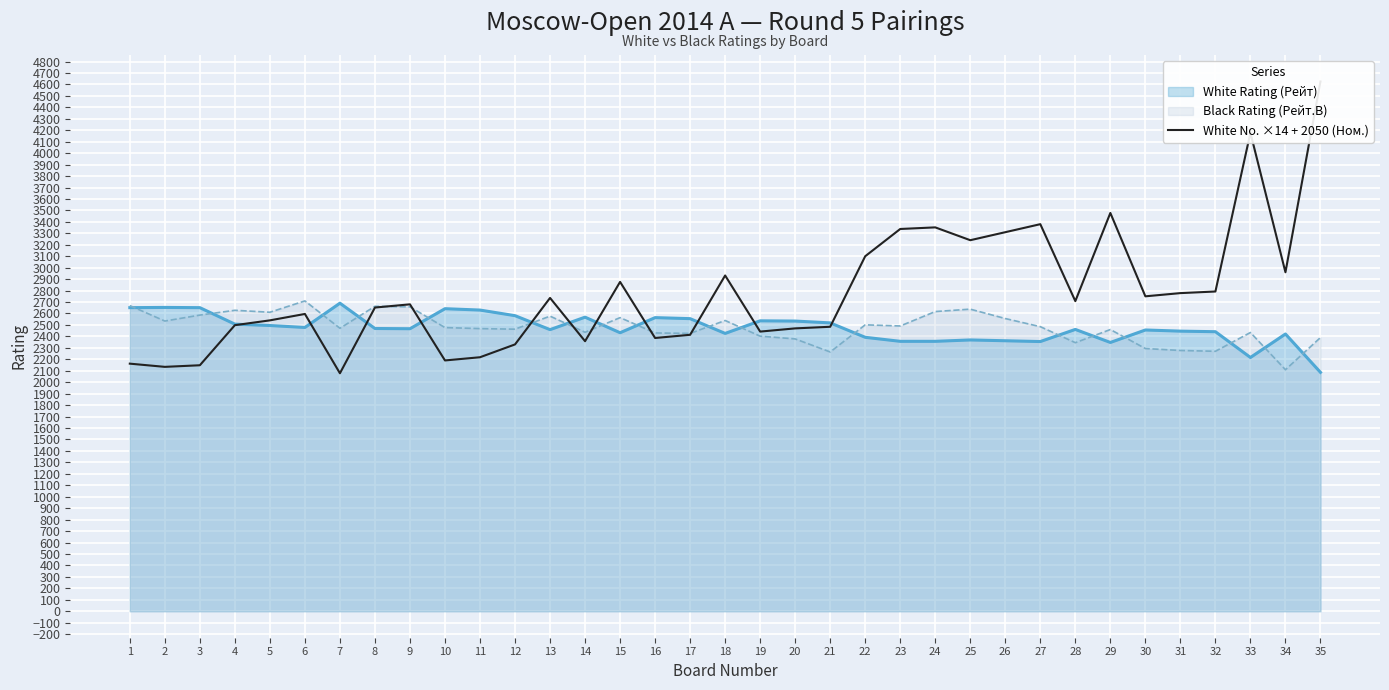

True or false: the data shows 1865 at 28.

False